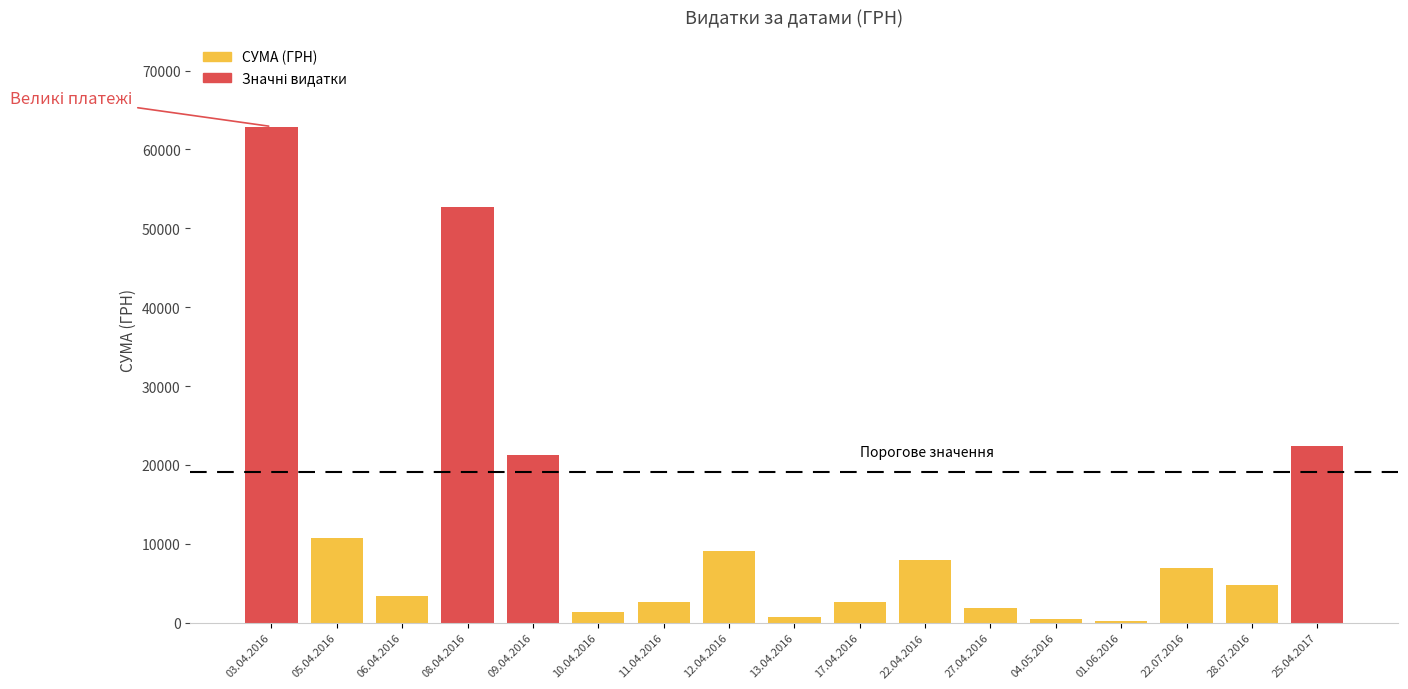

At which label is the value closest to 31585?

25.04.2017